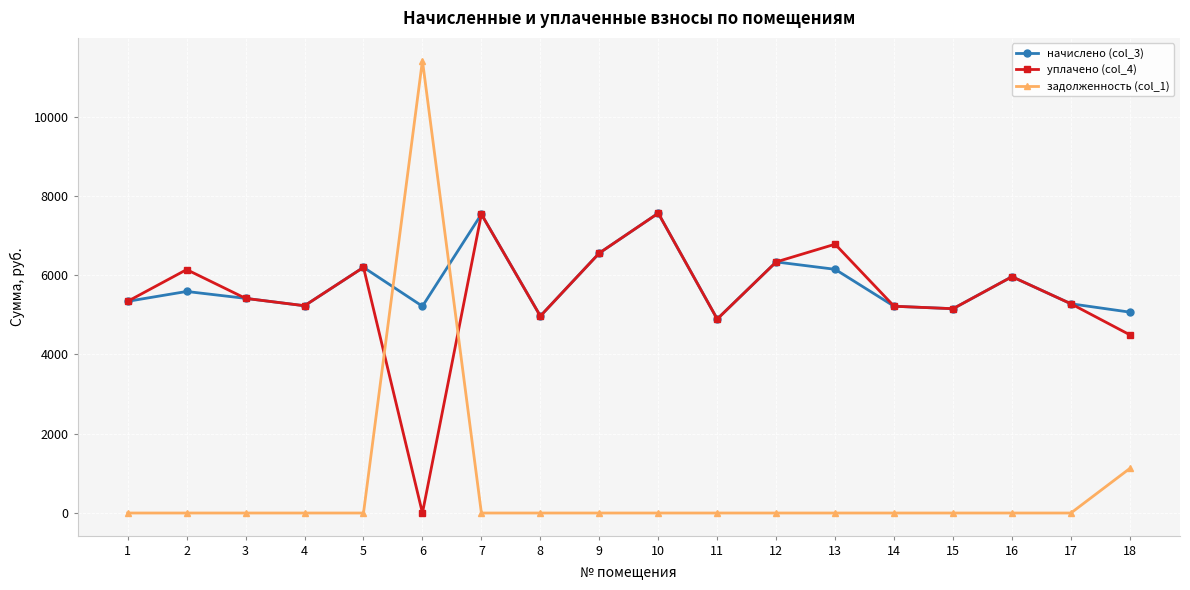

What is the approximate value of начислено (col_3) at 15?

5154.3